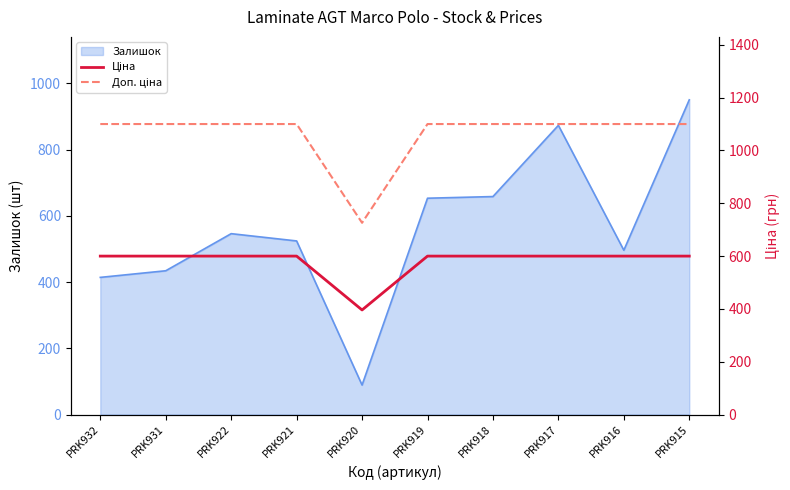

What is the minimum value for Залишок?

89